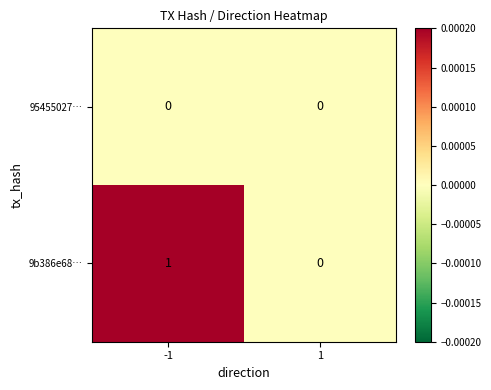

What is the spread (max minus min) of values at -1?

1